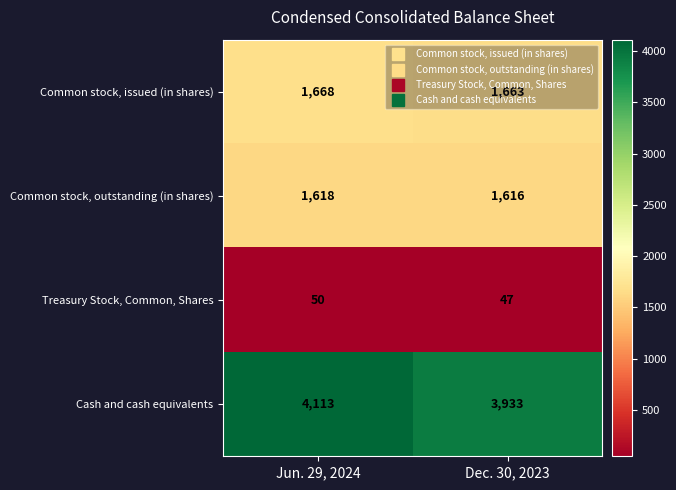

What is the difference between the highest and lowest values at Dec. 30, 2023?

3886